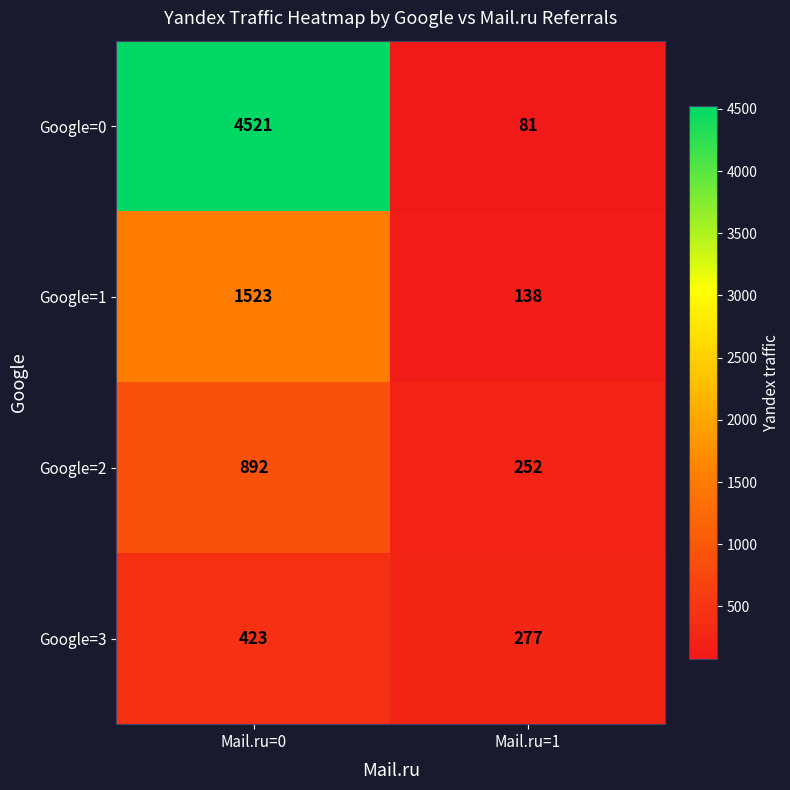

Reading left to right, list all the values displayed in this chart.

Google=0: 4521	81
Google=1: 1523	138
Google=2: 892	252
Google=3: 423	277